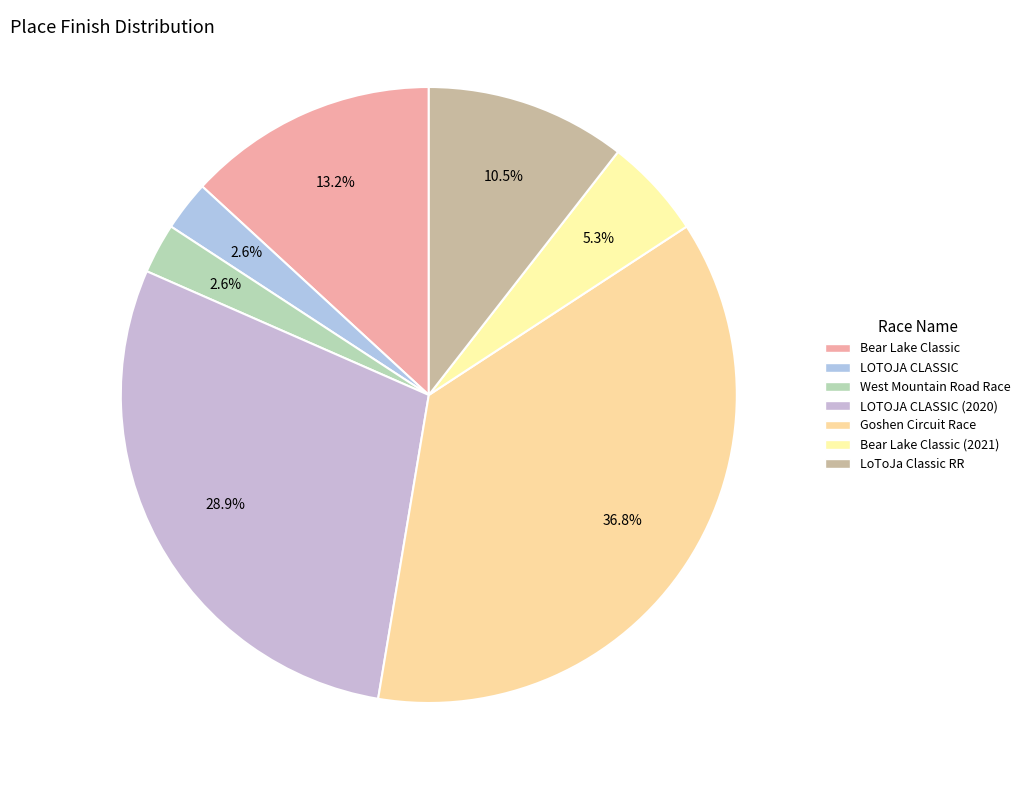

What is the largest slice in the pie chart?

Goshen Circuit Race